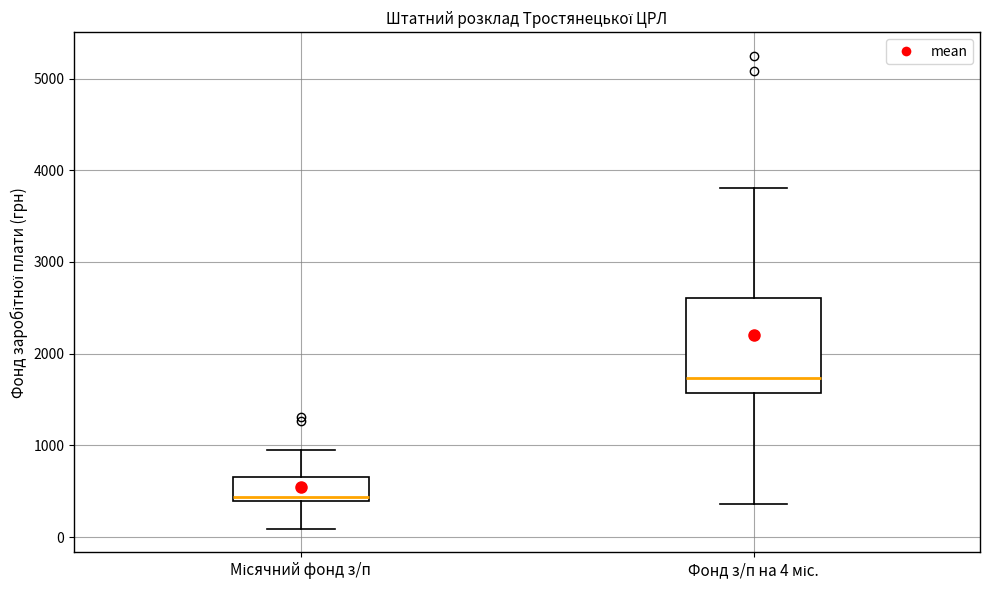

Comparing the boxes themselves (not the whiskers), which one is the tallest?

Фонд з/п на 4 міс.